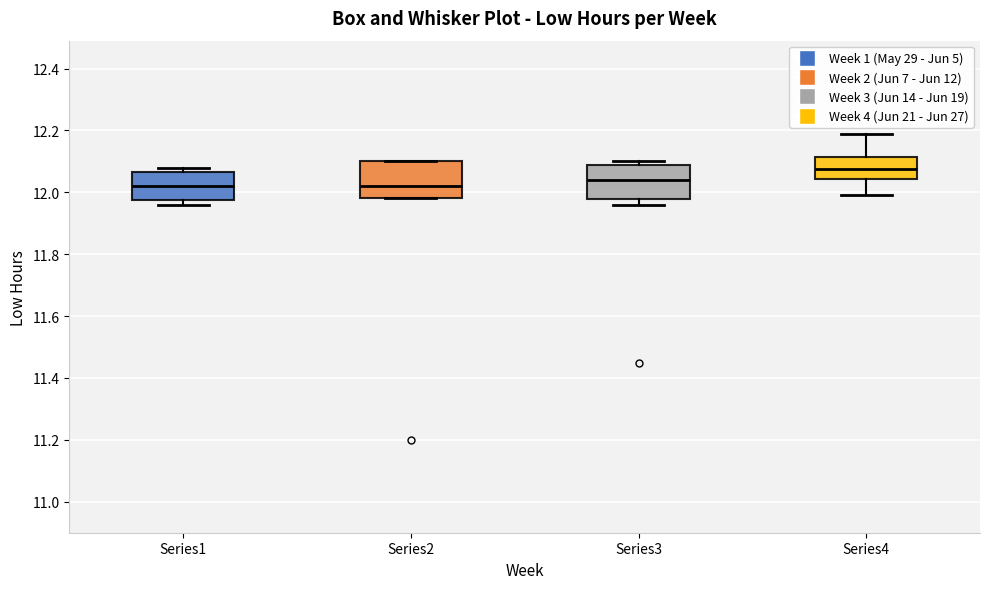

Where does the median line of the box for Series1 sit on the y-axis? The values are not printed on the chart, so give them approximately, as read against the axis.

12.02